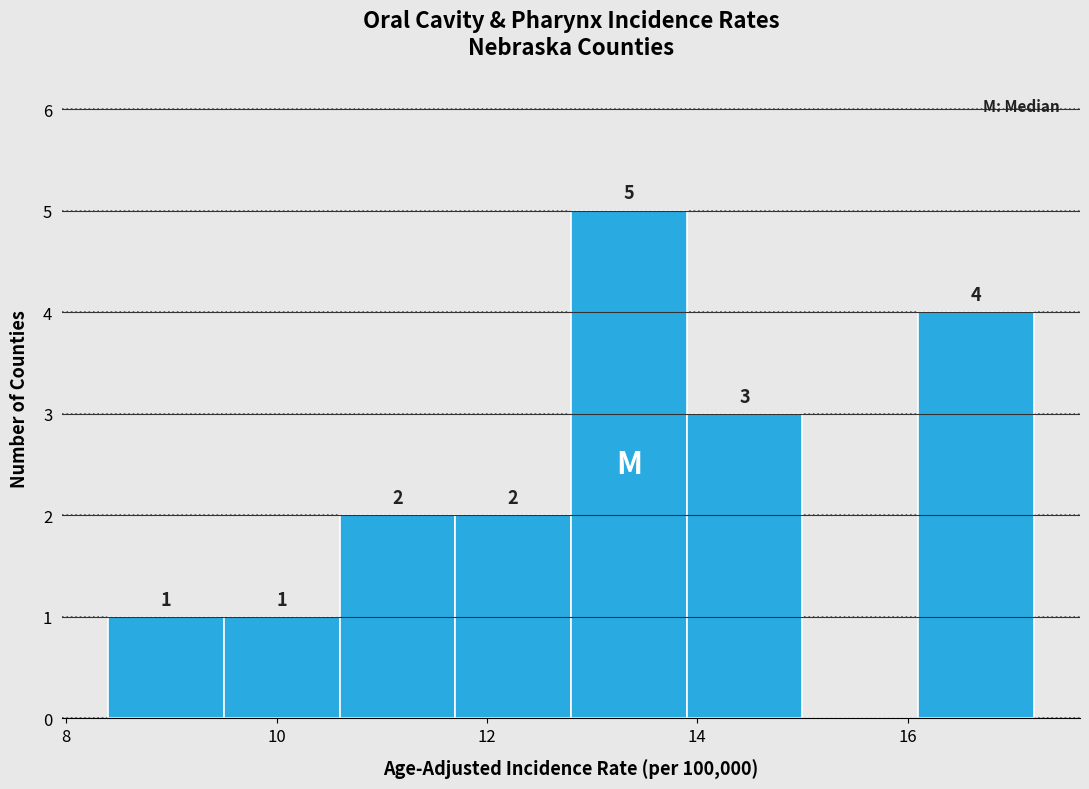

Over which range of the x-axis is the bar tallest?

12.8 to 13.9